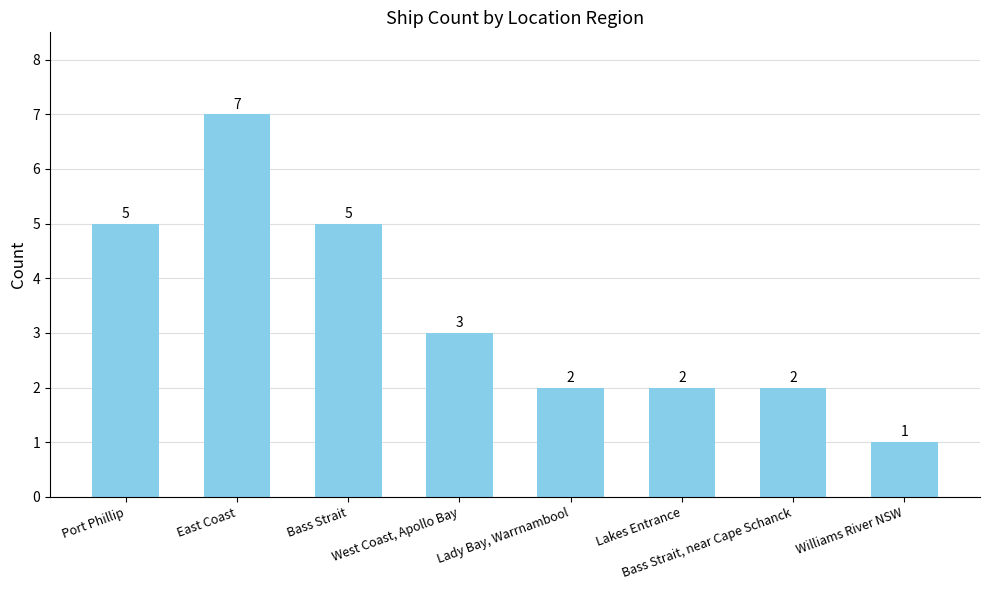

What is the change in value from East Coast to Bass Strait, near Cape Schanck?

-5